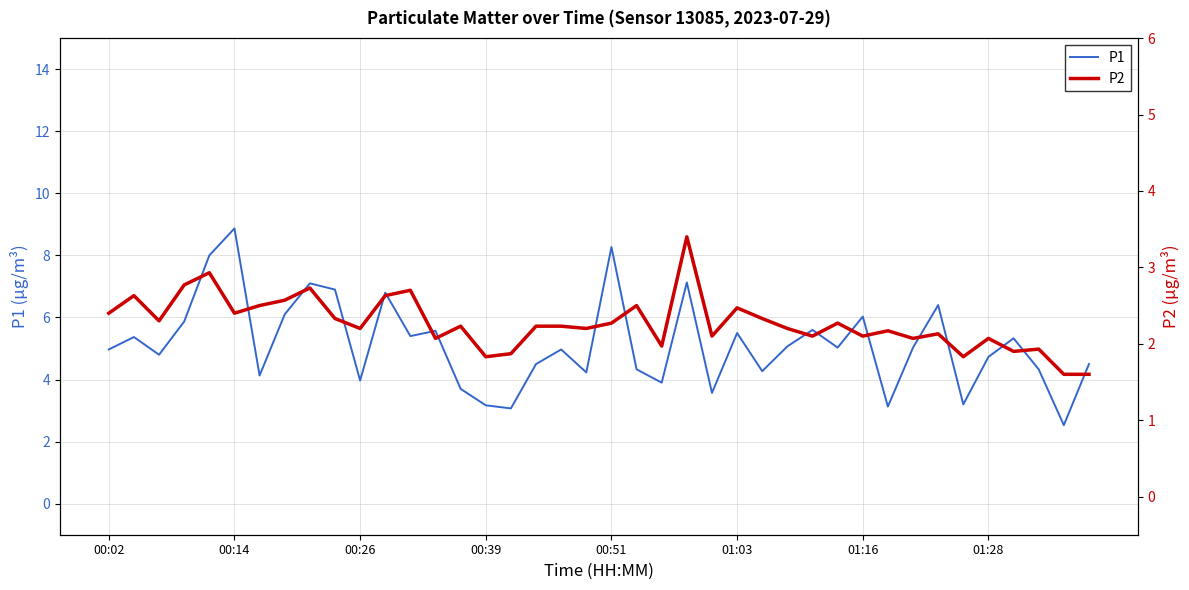

The value of P1 at 21 is 4.3. True or false?

True